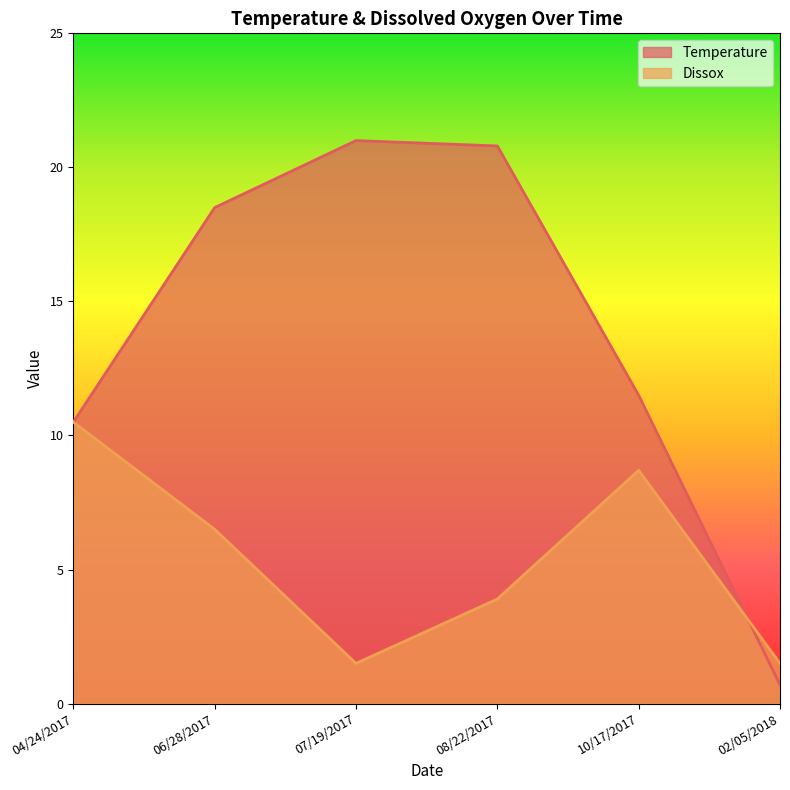

What is the difference between the Dissox values at 10/17/2017 and 07/19/2017?

7.2